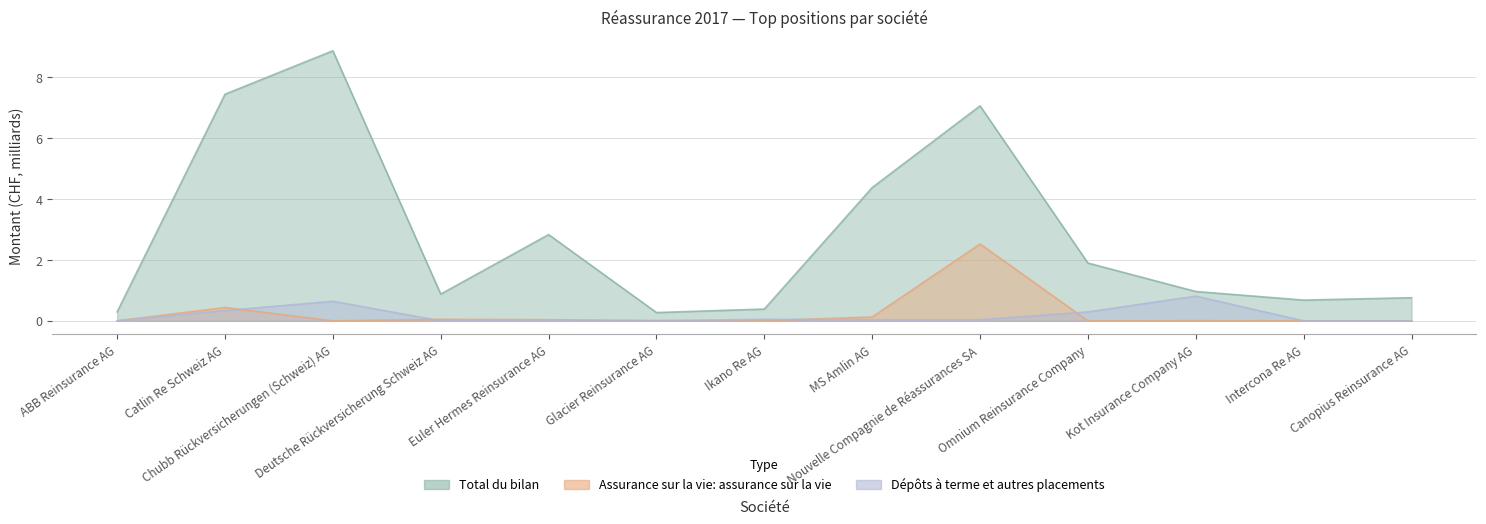

What is the total value across all series at MS Amlin AG?

4.5